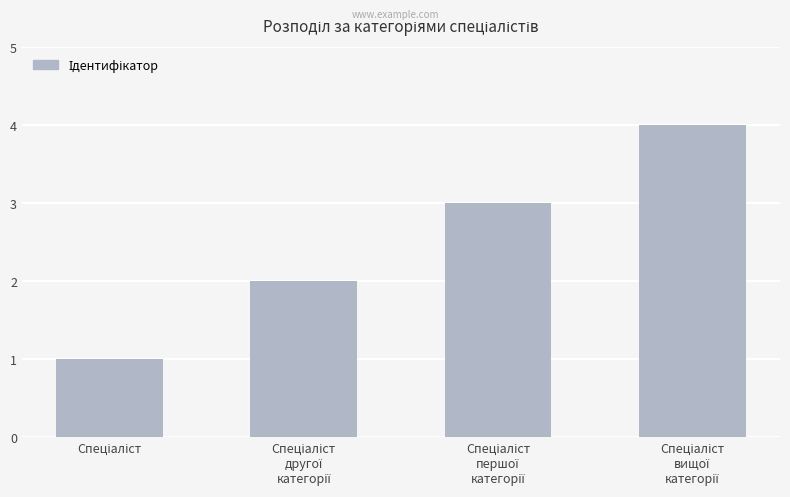

What is the maximum value shown in the chart?

4